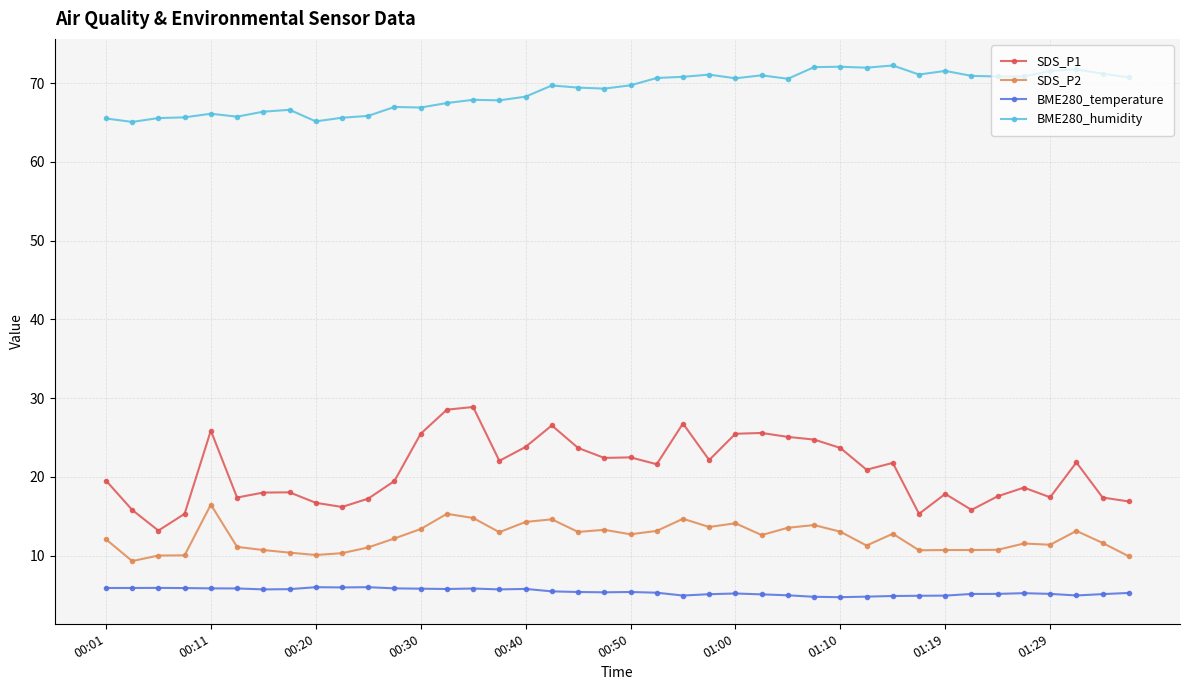

Does the chart display data point markers on the line(s)?

Yes